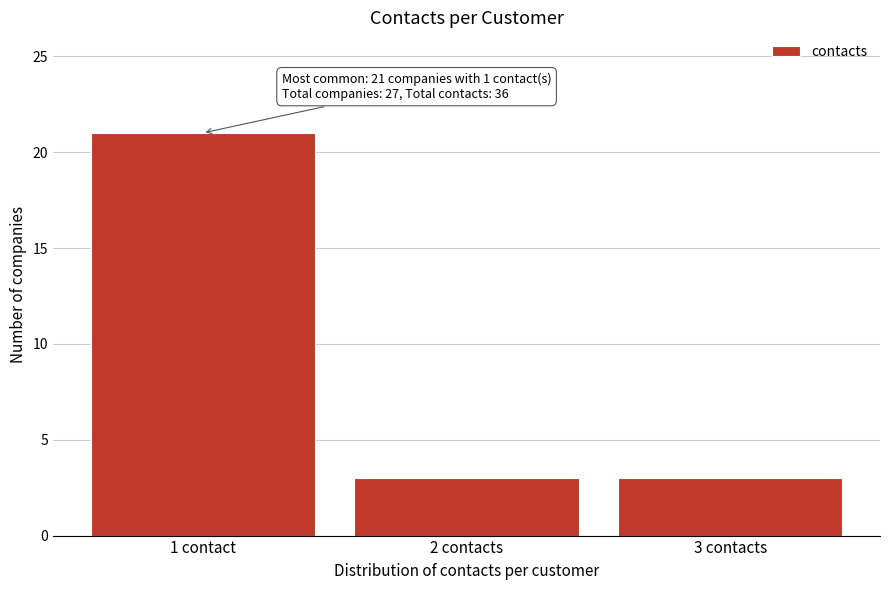

Reading left to right, list all the values displayed in this chart.

21	3	3